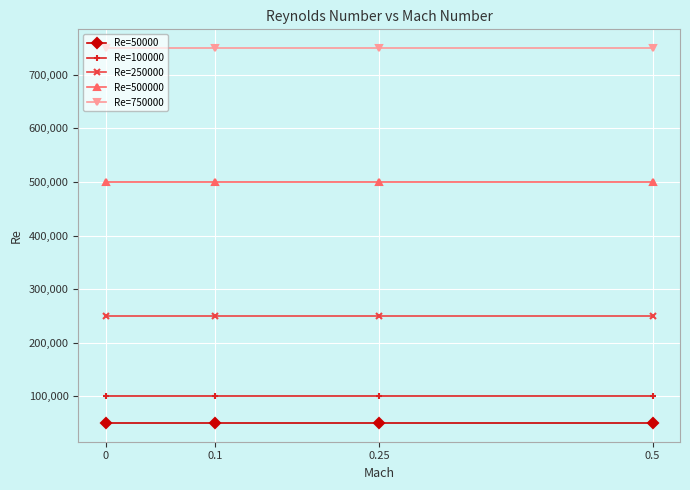

Rank the series at 0.25 from lowest to highest value.

Re=50000, Re=100000, Re=250000, Re=500000, Re=750000